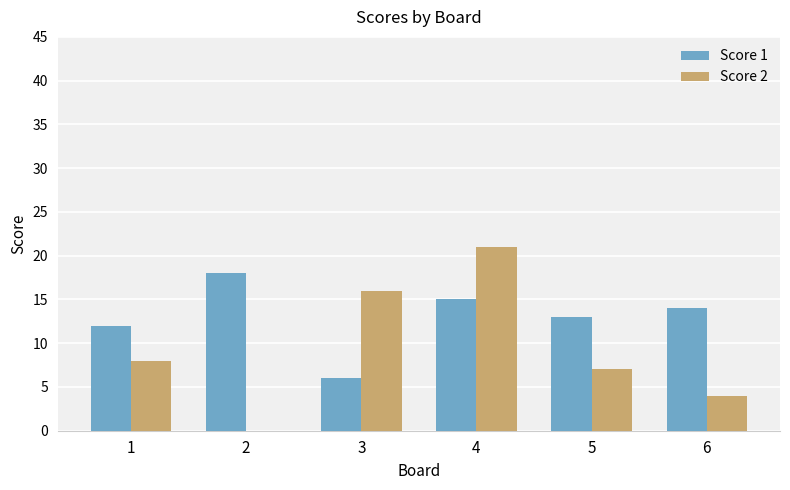

What is the sum of all Score 1 values?

78